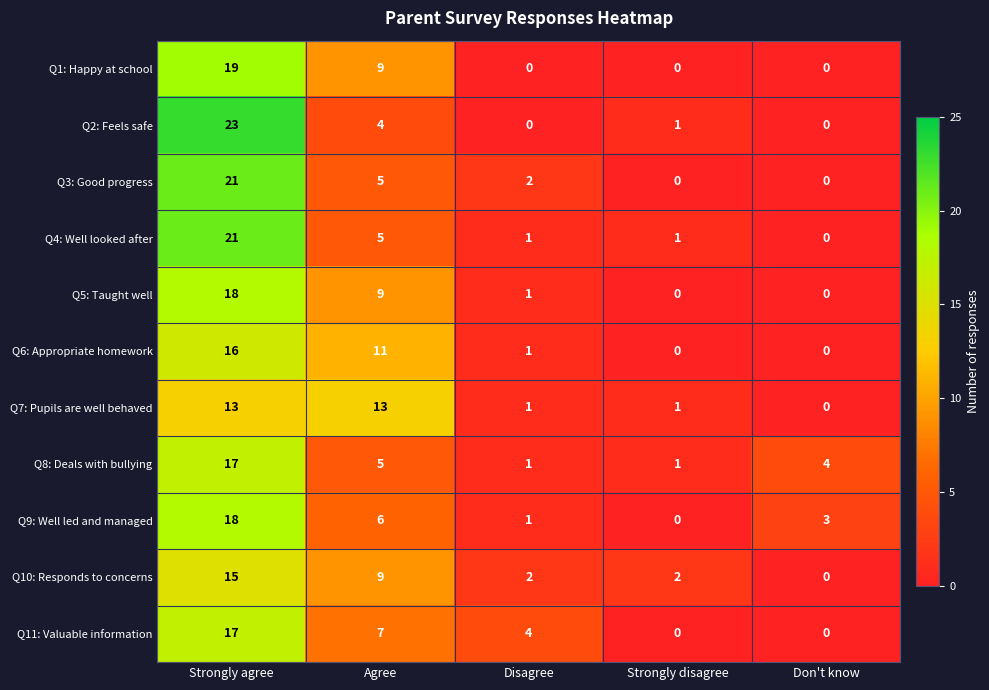

Is it true that Q2: Feels safe equals 4 at Agree?

True